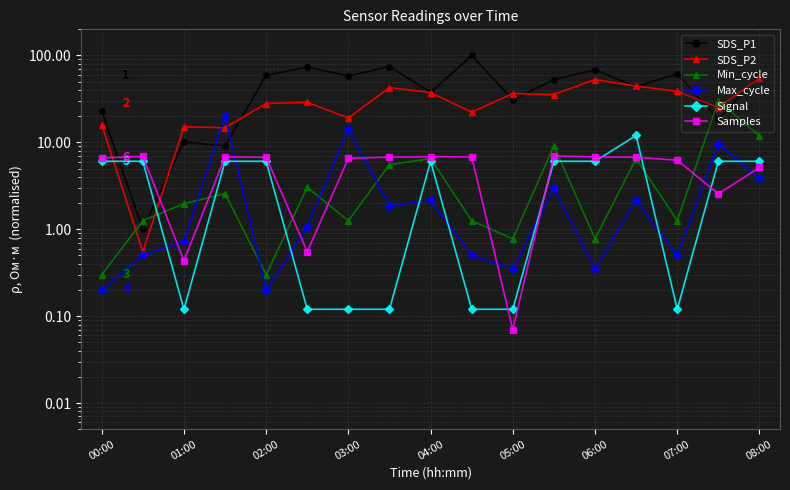

Does the chart have visible grid lines?

Yes